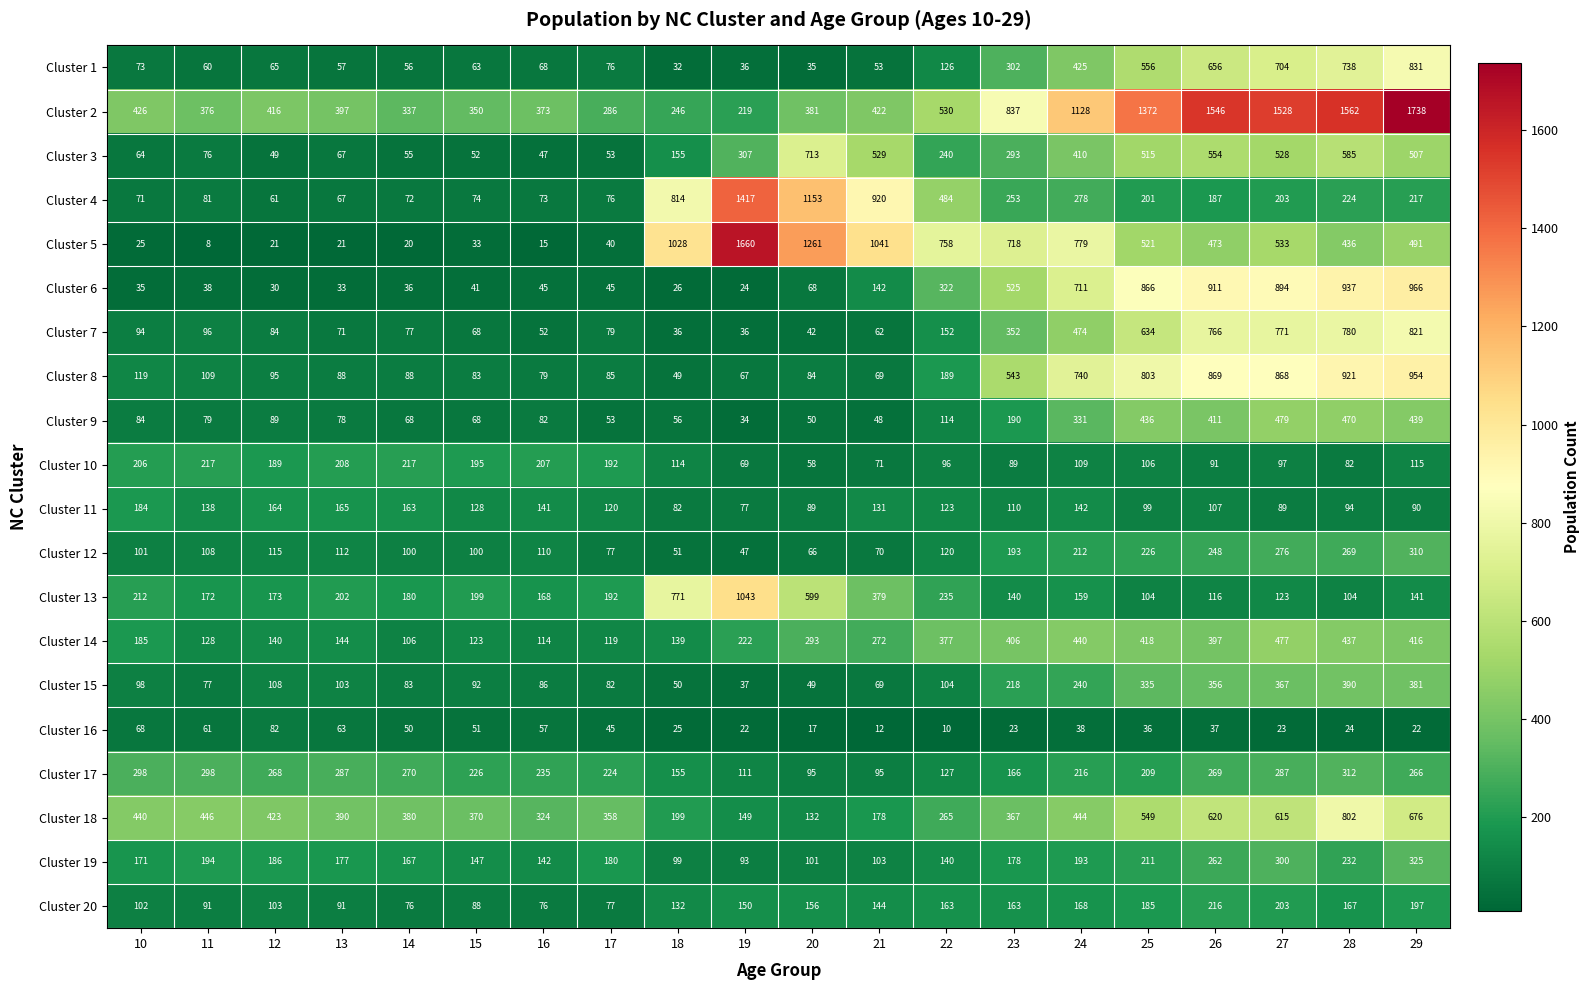

At which category is the sum across all series the highest?

29